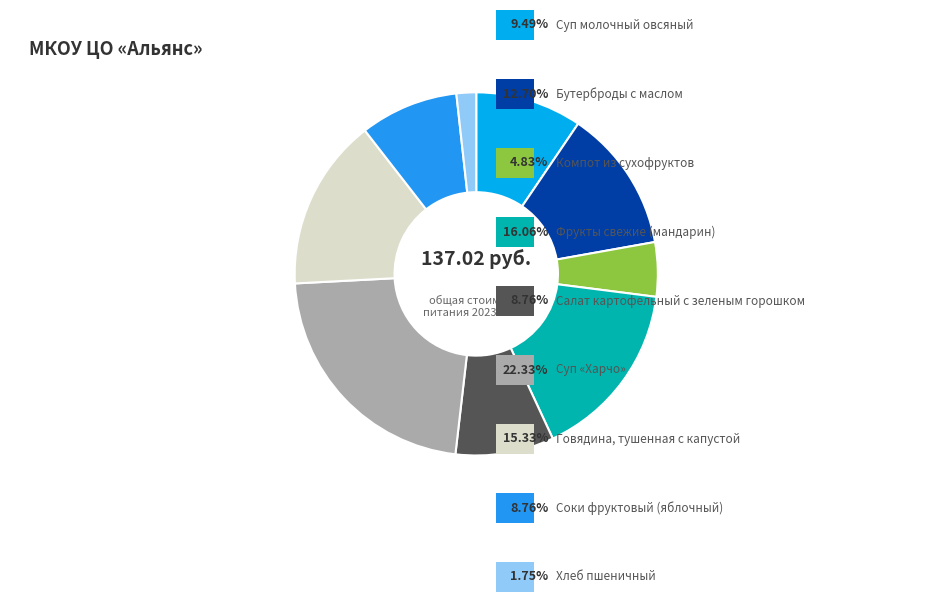

Is there a majority slice in this chart?

No